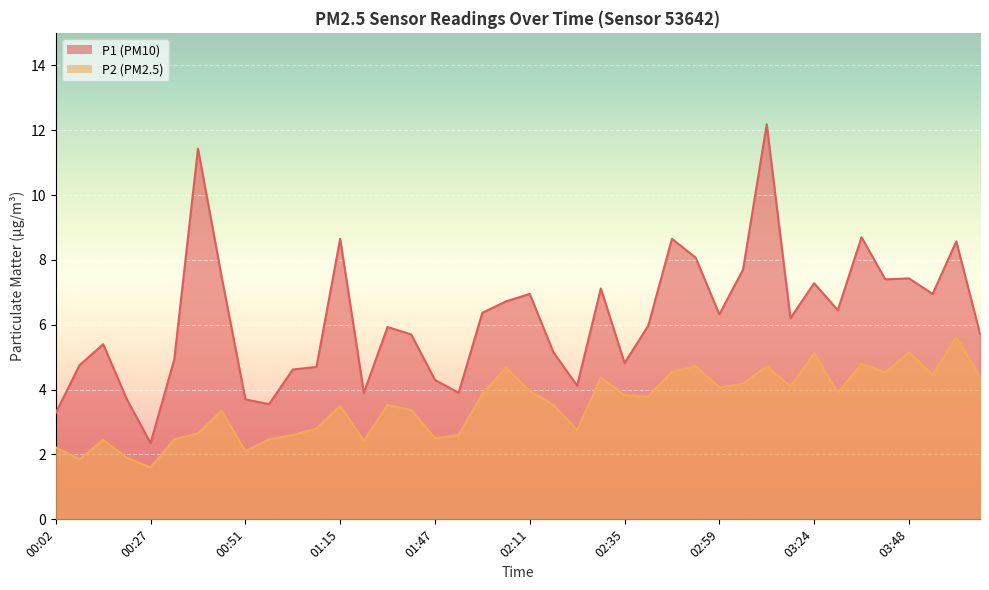

The P1 series shows 6.2 at 03:18. True or false?

True